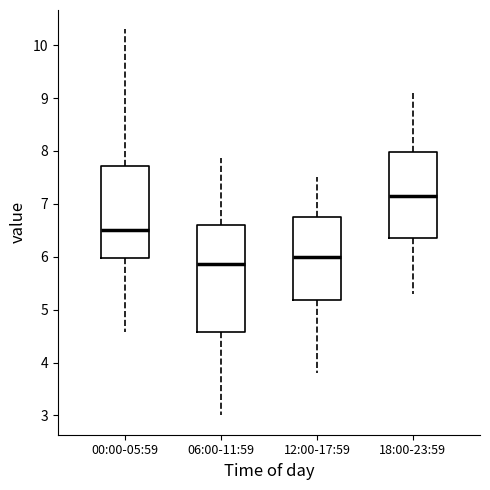

Where does the lower whisker of the box for 06:00-11:59 end on the y-axis? The values are not printed on the chart, so give them approximately, as read against the axis.

3.0